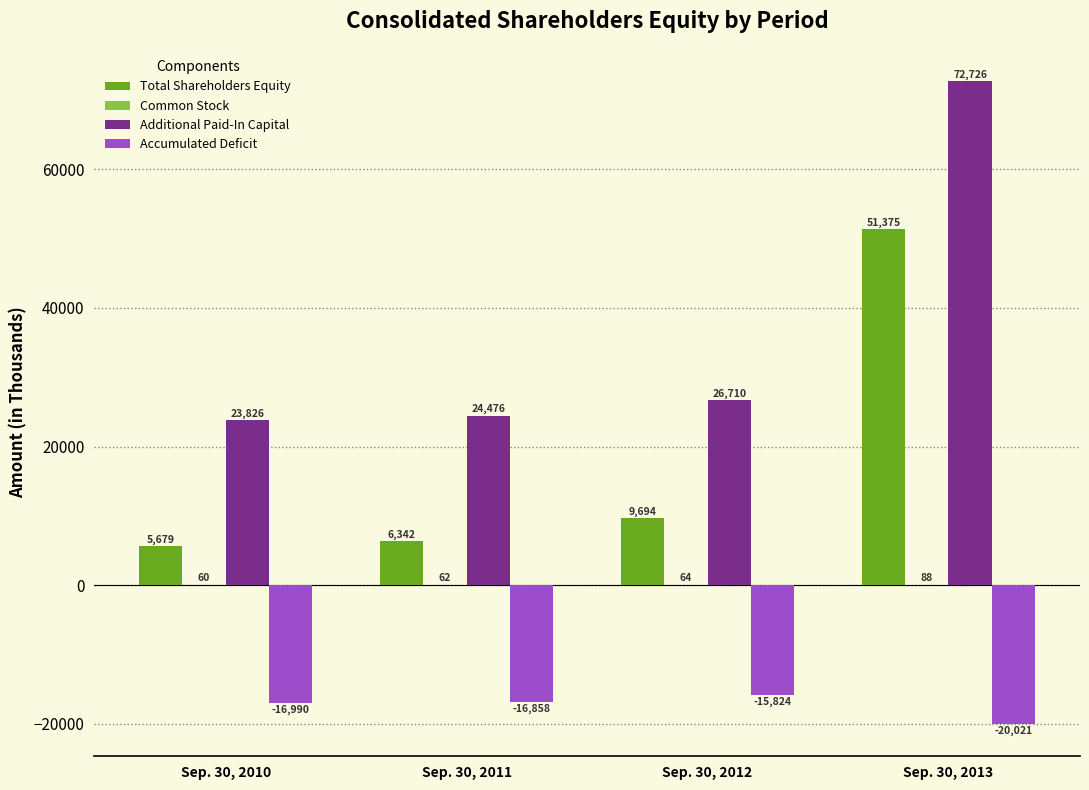

What is the maximum value for Additional Paid-In Capital?

72726